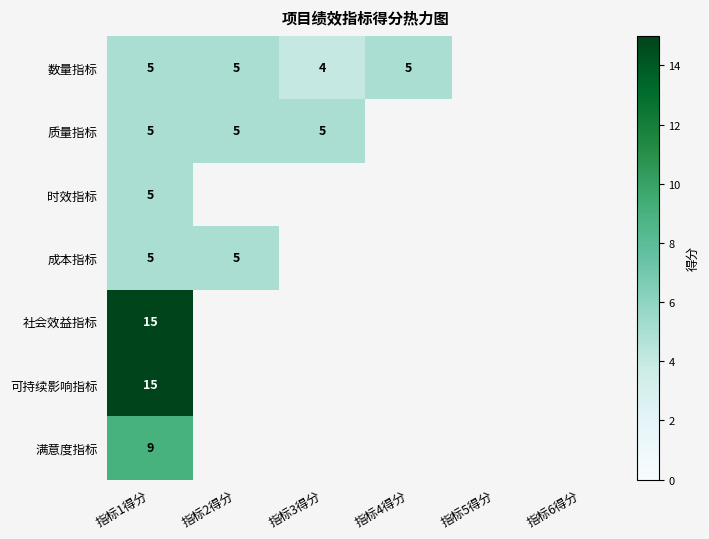

The 可持续影响指标 series shows 6 at 指标1得分. True or false?

False